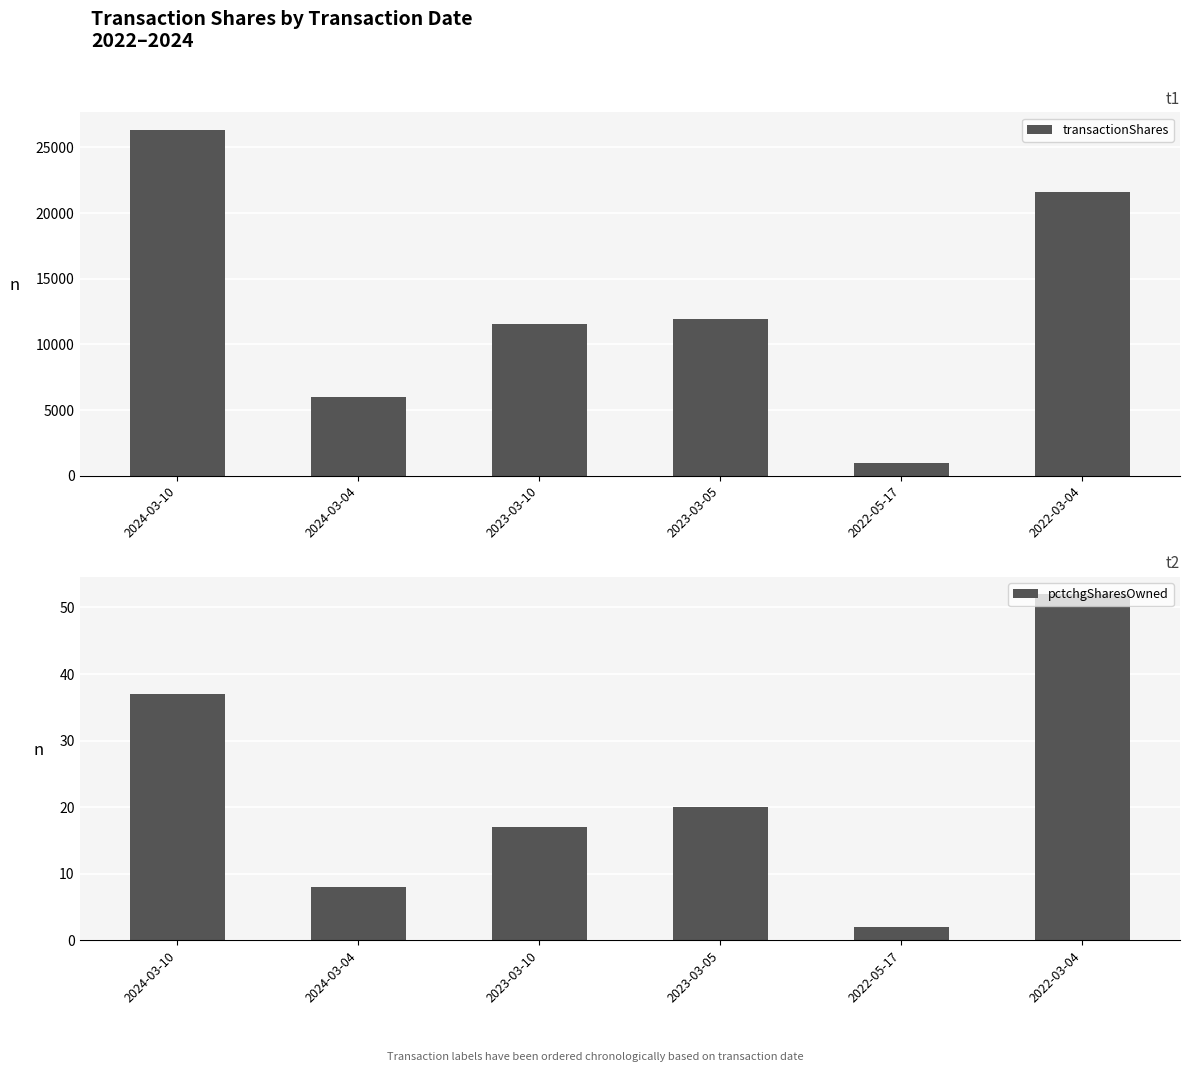

Reading left to right, what are all the values shown in this chart?

transactionShares: 2024-03-10=26355	2024-03-04=6005	2023-03-10=11546	2023-03-05=11974	2022-05-17=1000	2022-03-04=21588
pctchgSharesOwned: 2024-03-10=37	2024-03-04=8	2023-03-10=17	2023-03-05=20	2022-05-17=2	2022-03-04=52